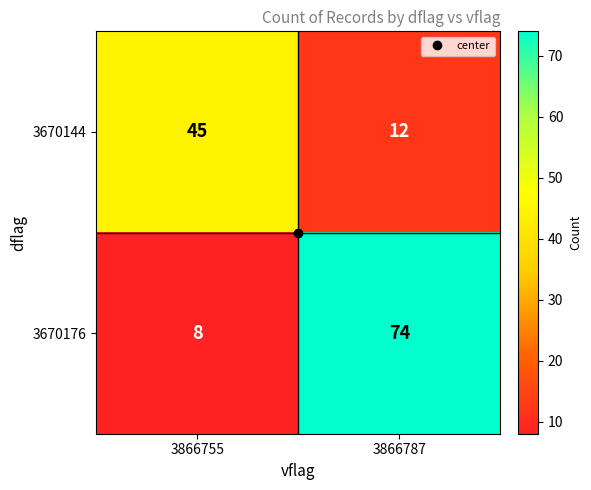

At which category does the chart reach its minimum across all series?

3866755